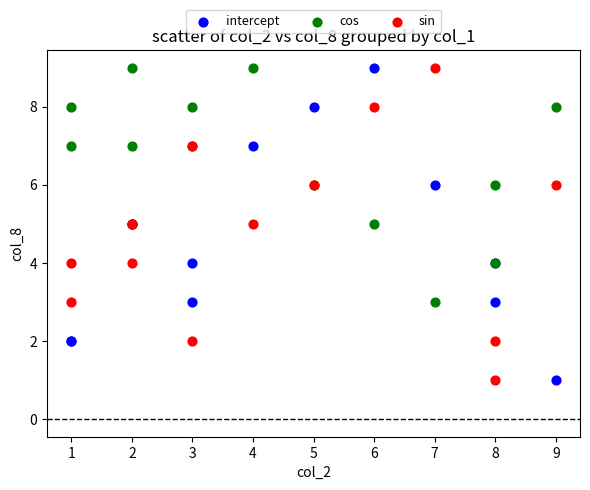

What is the X range (max minus min) for the scatter plot?

8